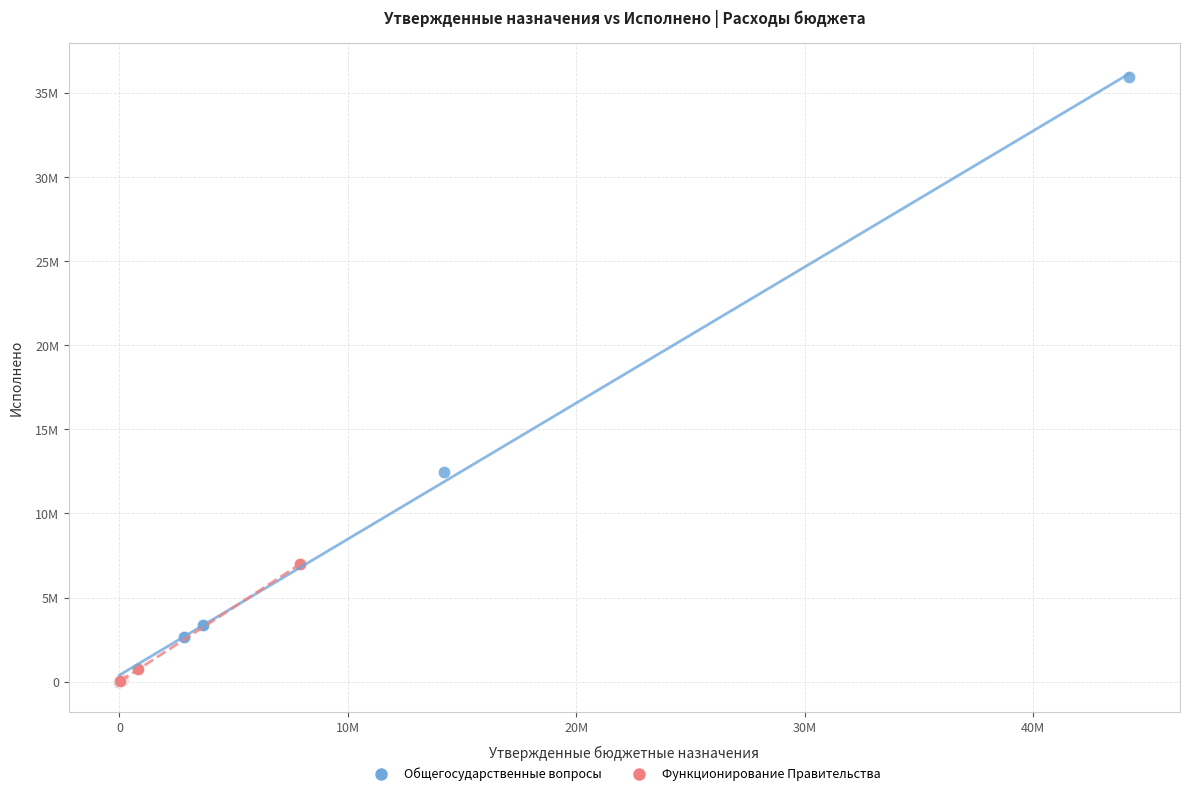

What are all the series names shown in the legend?

Общегосударственные вопросы, Функционирование Правительства